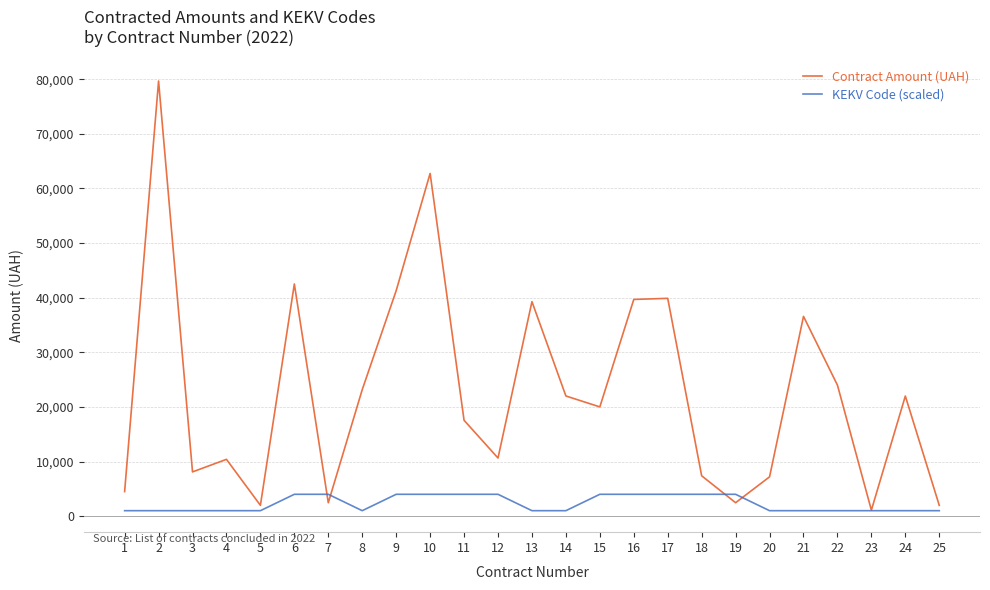

Count the KEKV Code (scaled) values in the range 1000 to 4000.

25